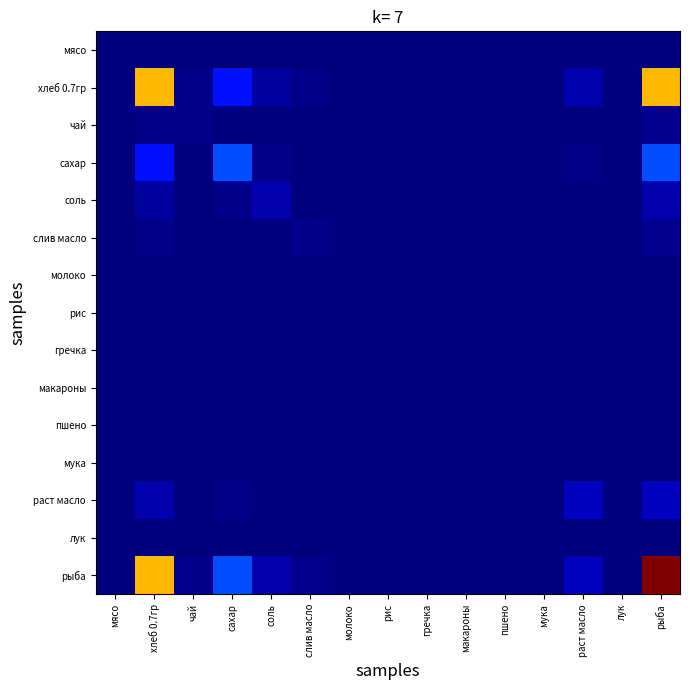

Between пшено and рыба, which series saw the biggest shift?

рыба